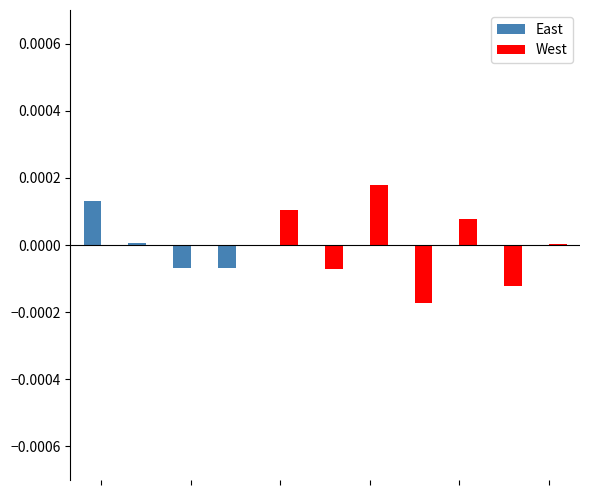

How many categories are shown in the chart?

11